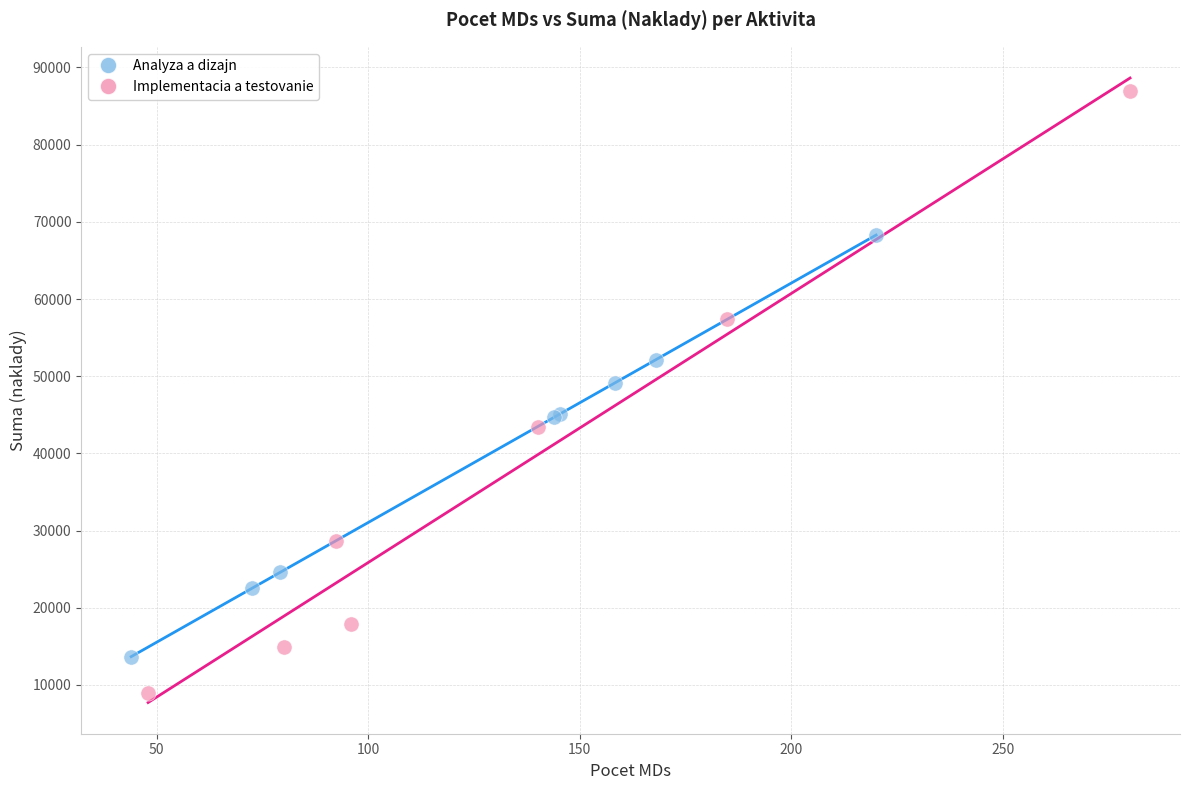

Which series contains the highest Y value?

Implementacia a testovanie